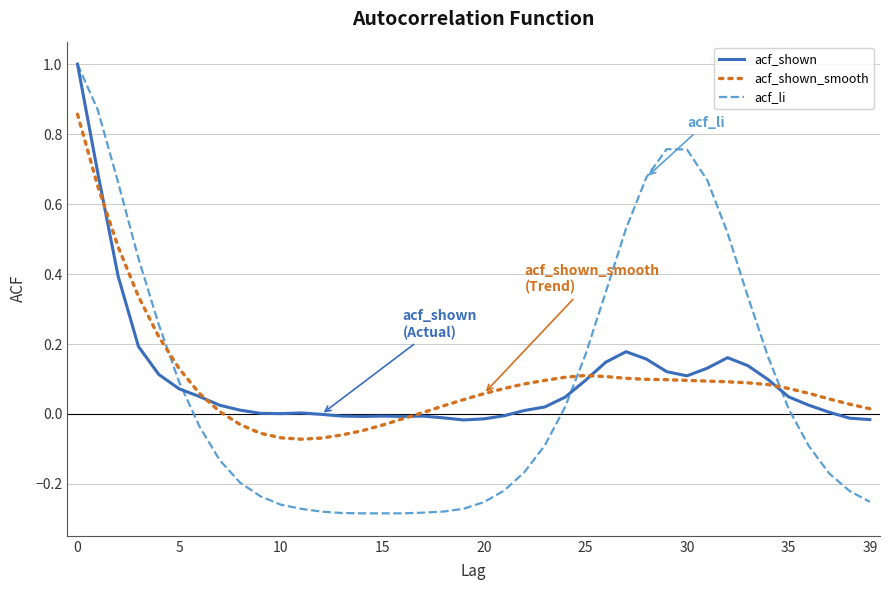

After their last crossing, which series has the higher values: acf_shown_smooth or acf_shown?

acf_shown_smooth